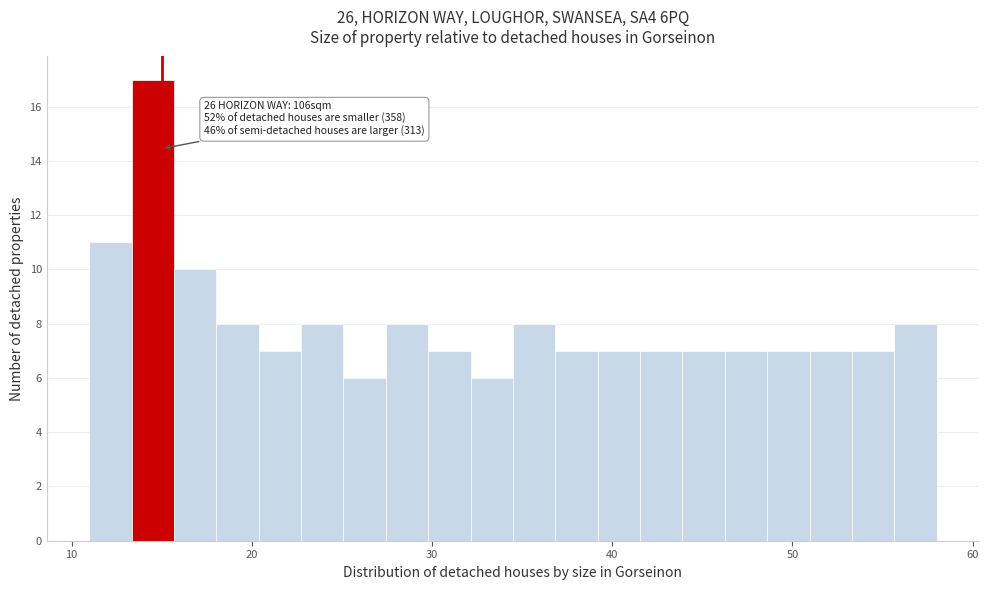

Around what value on the x-axis is the tallest bar? Give the approximate position of its centre, as read against the axis.

15